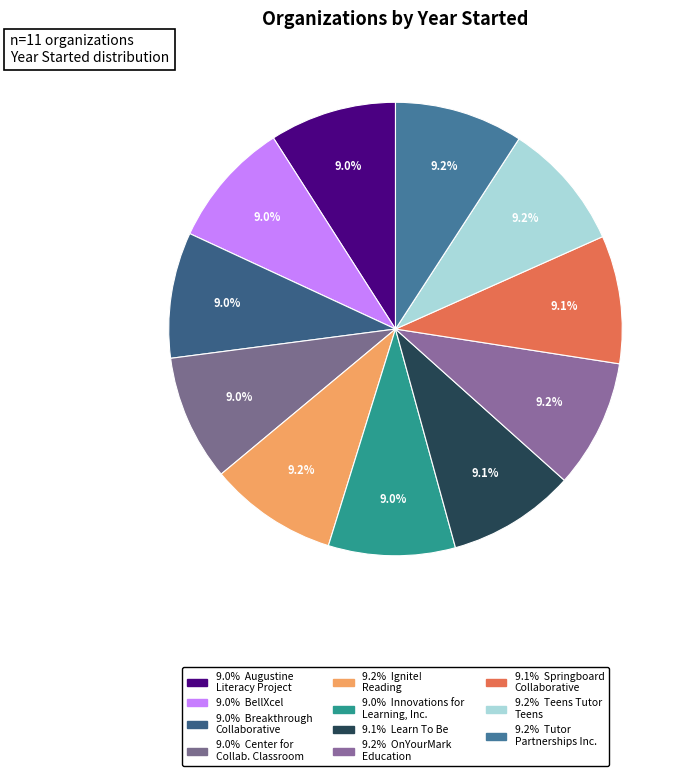

How many segments does this pie chart have?

11